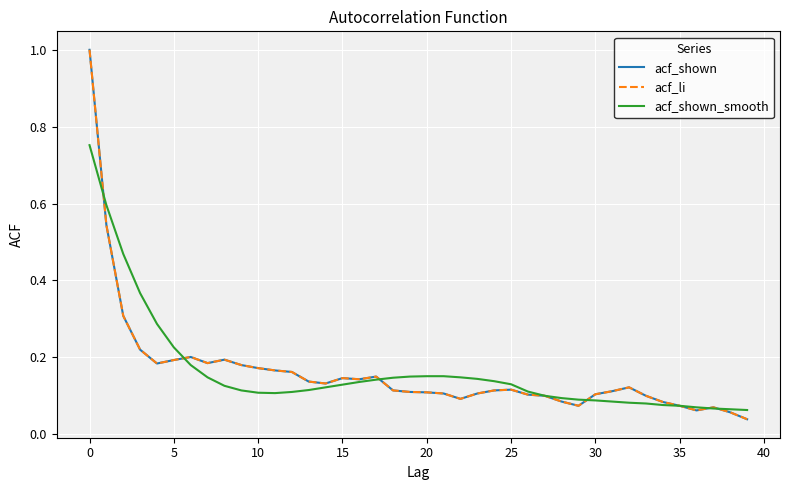

True or false: acf_shown and acf_shown_smooth cross at least once.

True